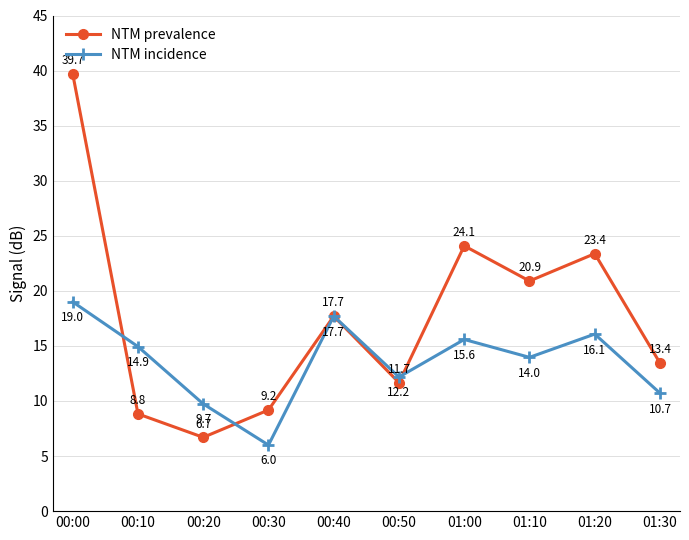

List the labels in order of NTM prevalence value, smallest first.

00:20, 00:10, 00:30, 00:50, 01:30, 00:40, 01:10, 01:20, 01:00, 00:00